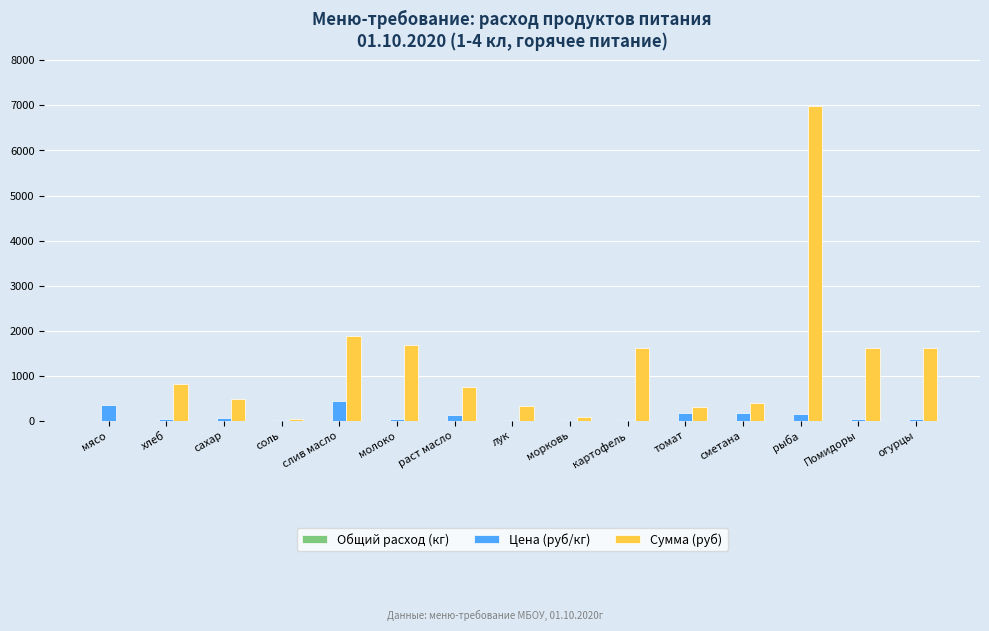

True or false: Сумма (руб) has a value of 472.6 at сахар.

True